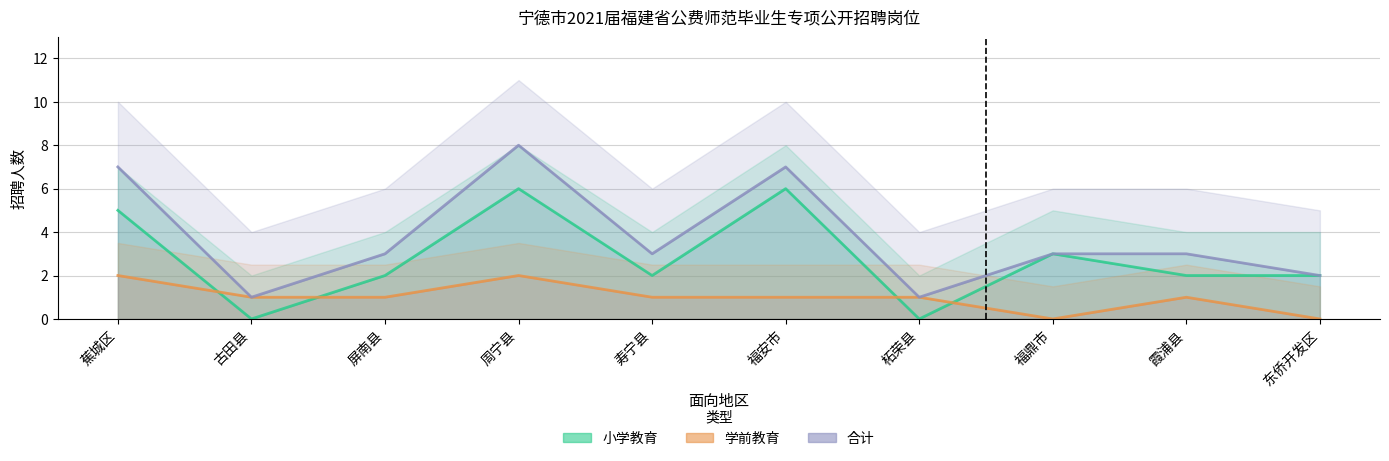

The value of 学前教育 at 东侨开发区 is 0. True or false?

True